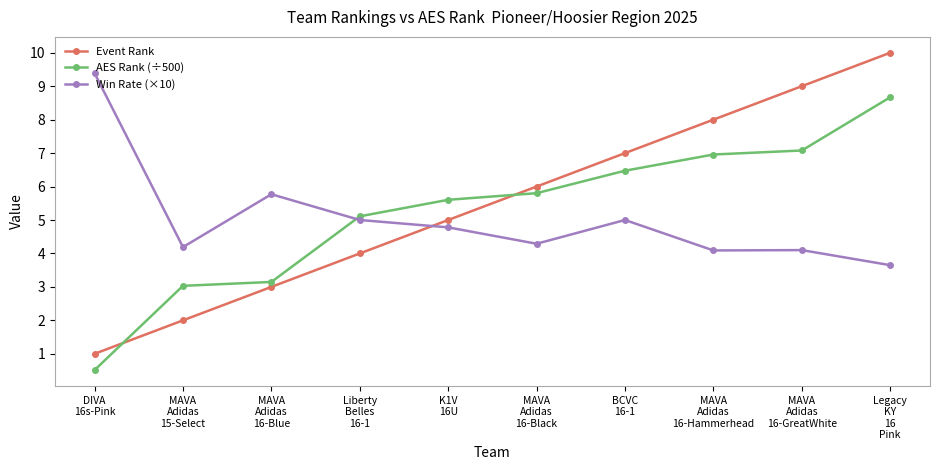

What is the highest value of the Event Rank series?

10.0